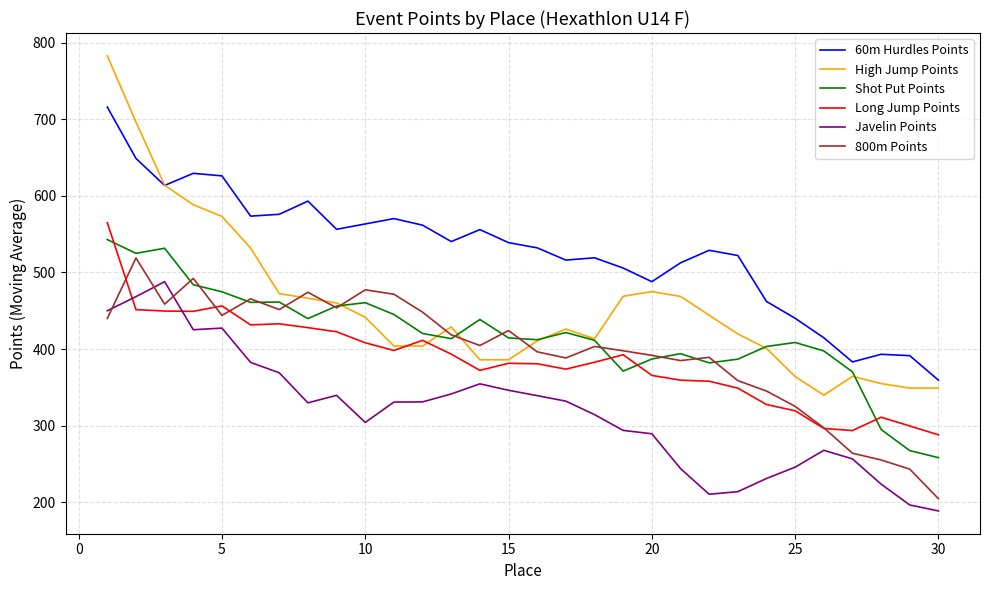

Which series has the largest range (max minus min)?

High Jump Points